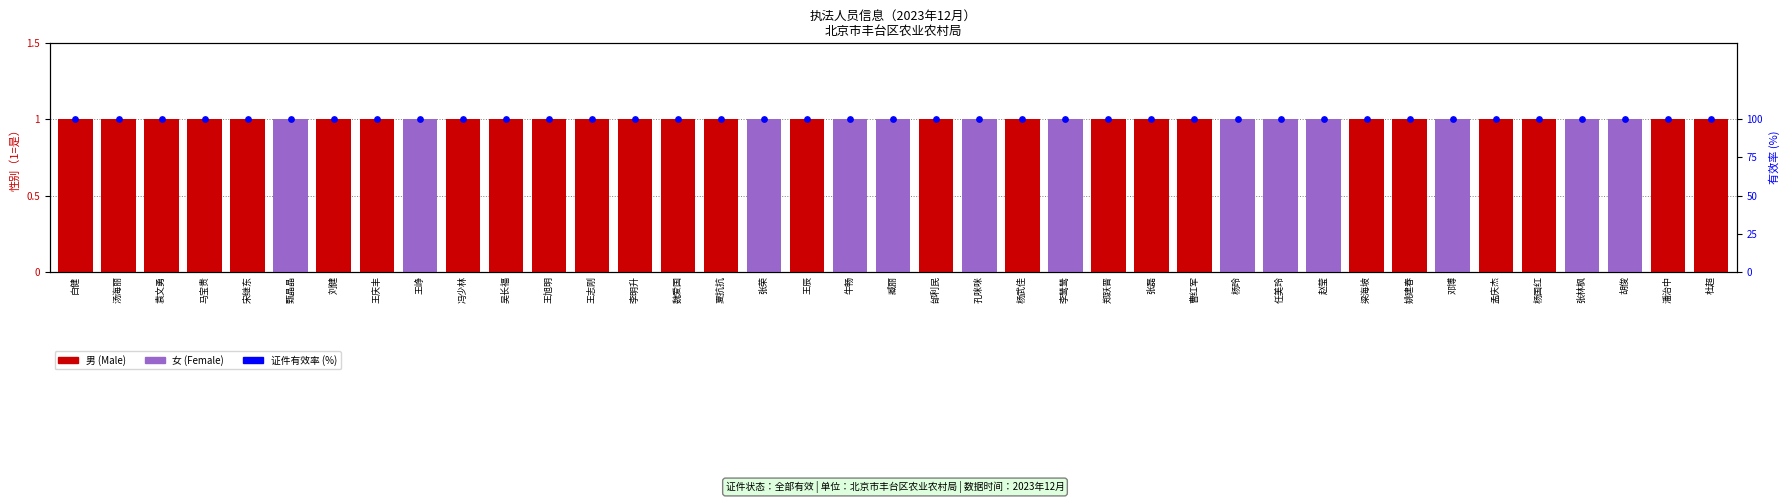

Which series reaches the maximum Y coordinate?

证件有效率 (%)